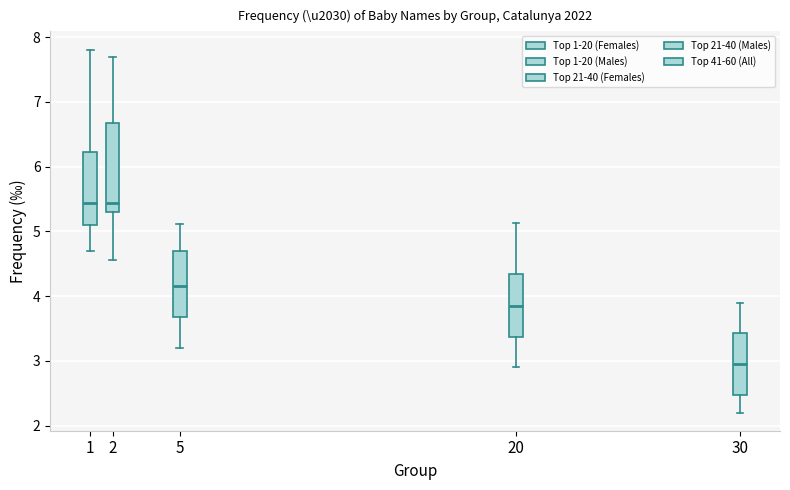

Reading left to right, read every box against the y-axis: the position of its median line, the range the box covers, and the ends of its whiskers. The values are not printed on the chart, so give them approximately, as read against the axis.

1: median 5.4, box 5.1 to 6.2, whiskers 4.7 to 7.8
2: median 5.4, box 5.3 to 6.7, whiskers 4.6 to 7.7
5: median 4.2, box 3.7 to 4.7, whiskers 3.2 to 5.1
20: median 3.9, box 3.4 to 4.3, whiskers 2.9 to 5.1
30: median 3.0, box 2.5 to 3.4, whiskers 2.2 to 3.9